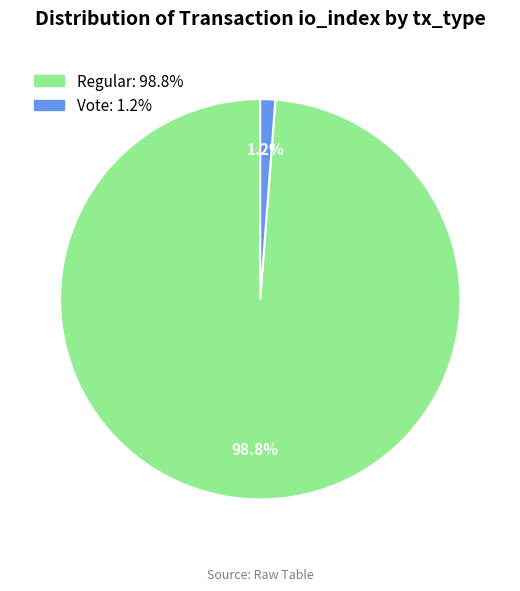

Is there a majority slice in this chart?

Yes